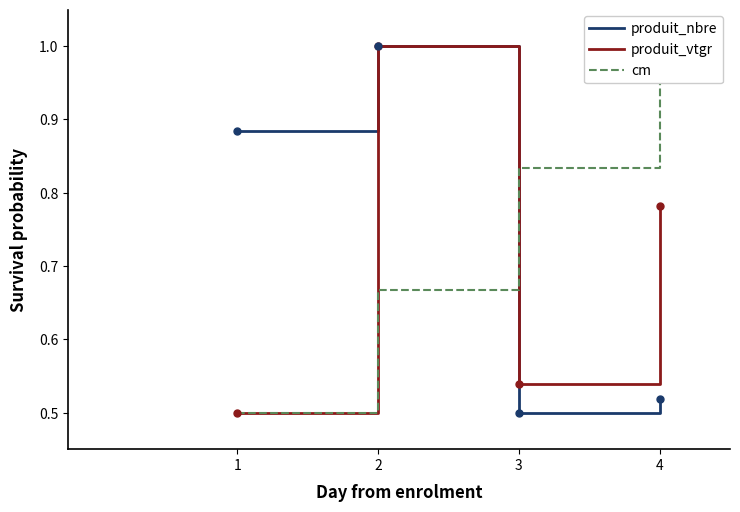

What is the sum of all cm values?

3.0